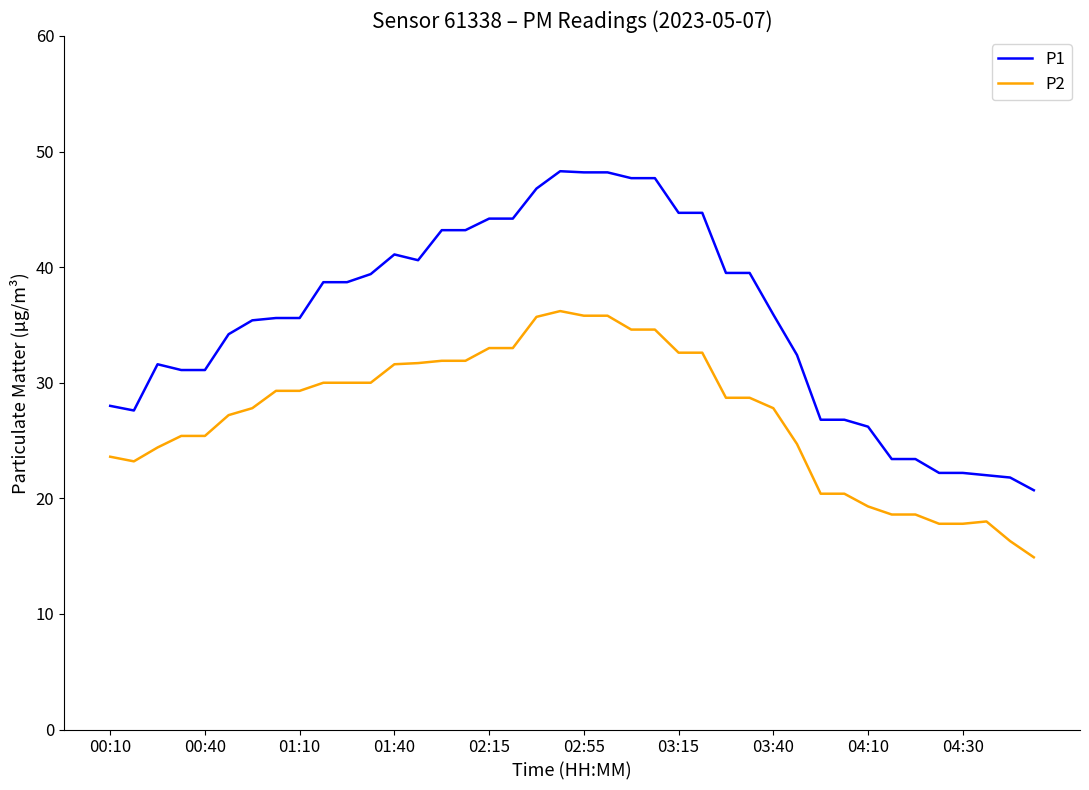

What are all the series names shown in the legend?

P1, P2